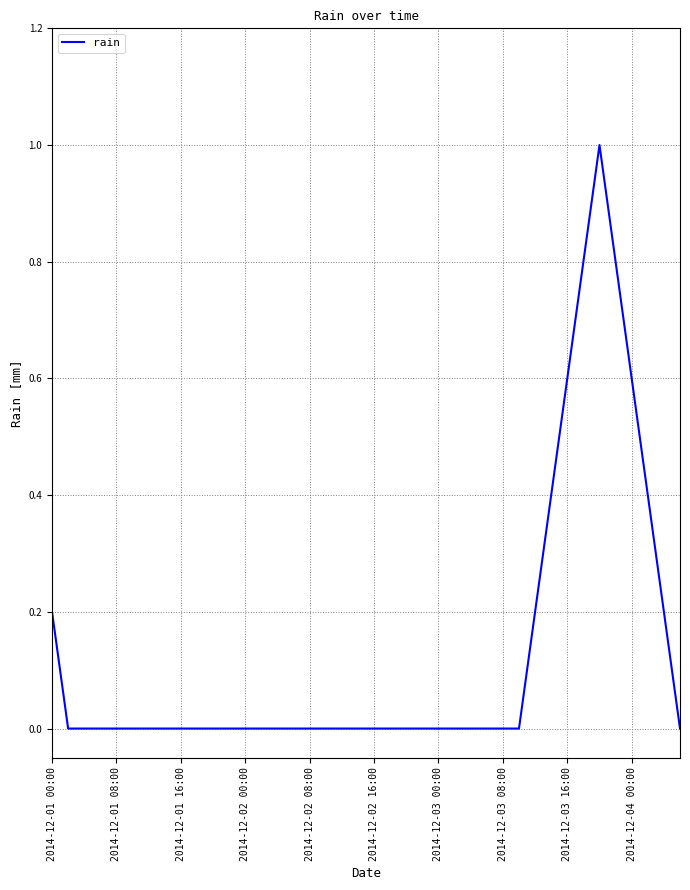

What is the greatest value displayed?

1.0